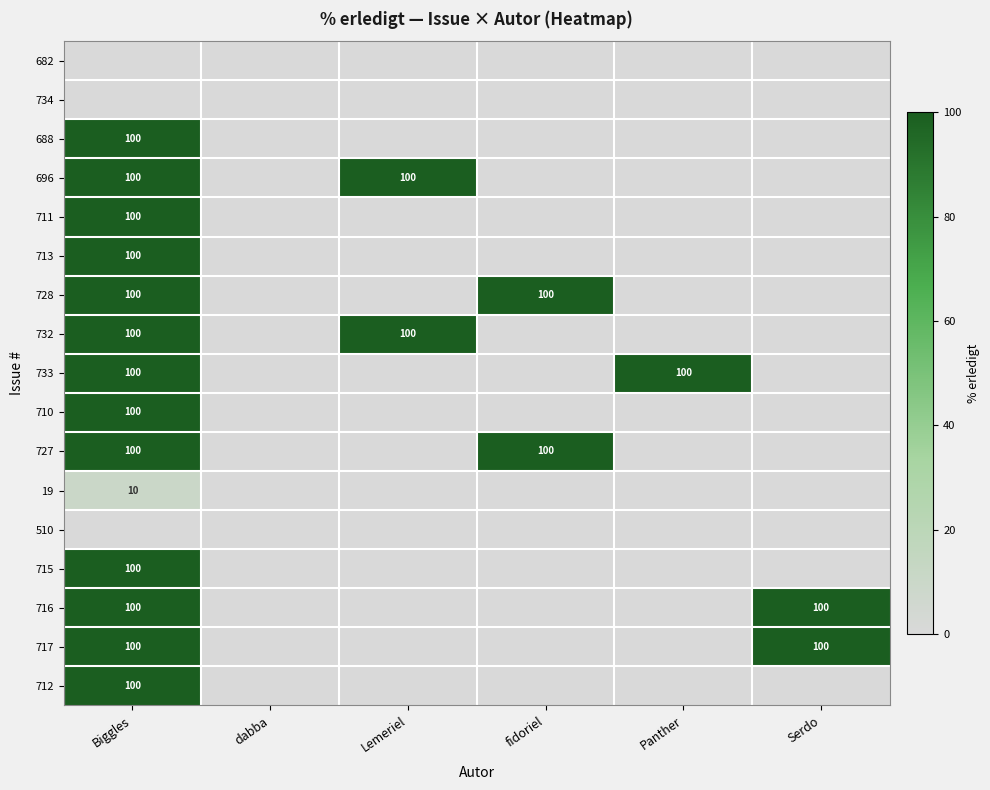

The value of 19 at Biggles is 10. True or false?

True